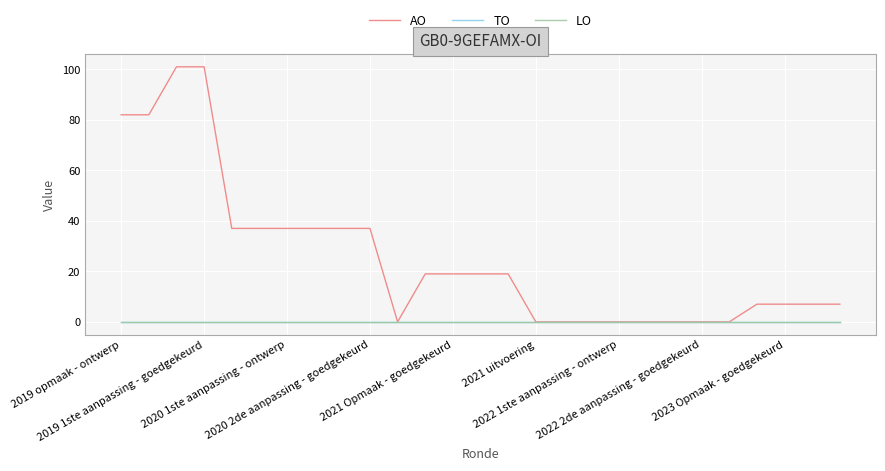

Does the chart display data point markers on the line(s)?

No